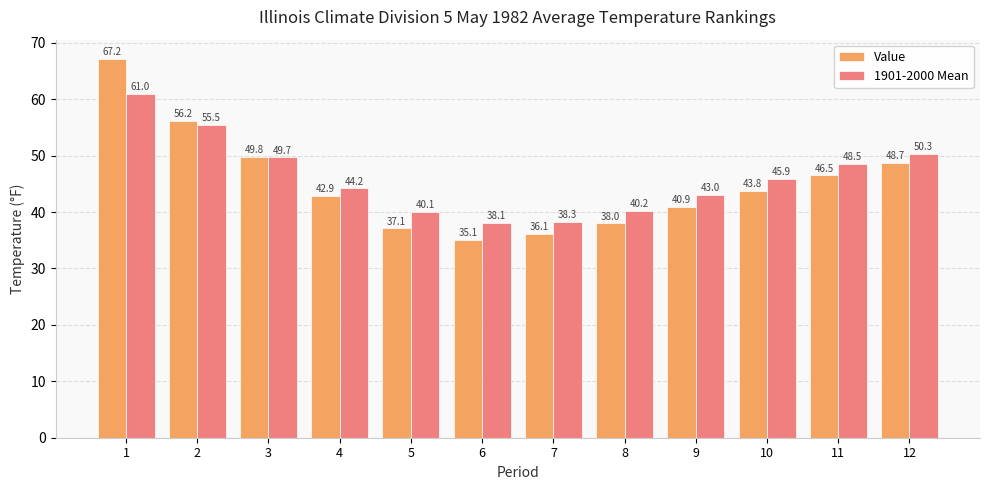

What is the approximate value of Value at 9?

40.9